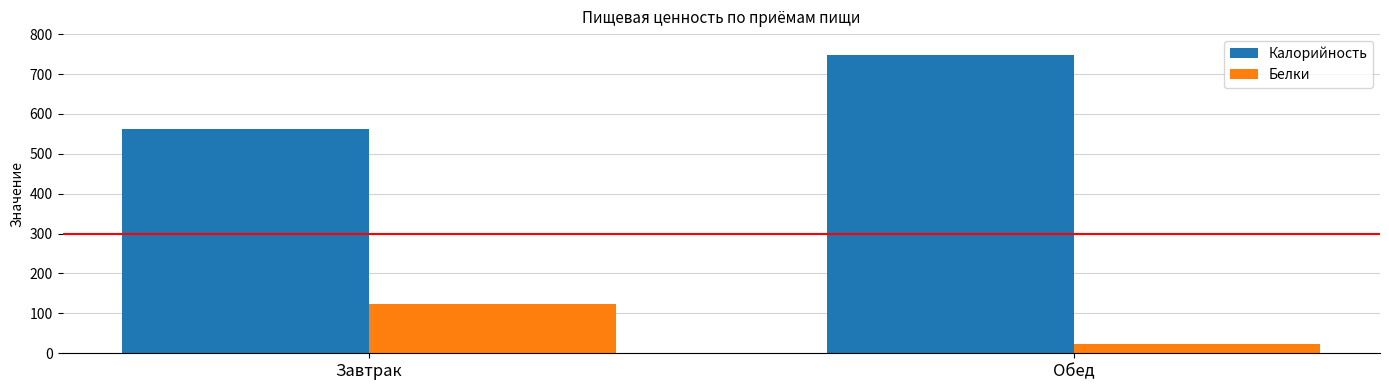

How many Белки values are between 24 and 124?

2